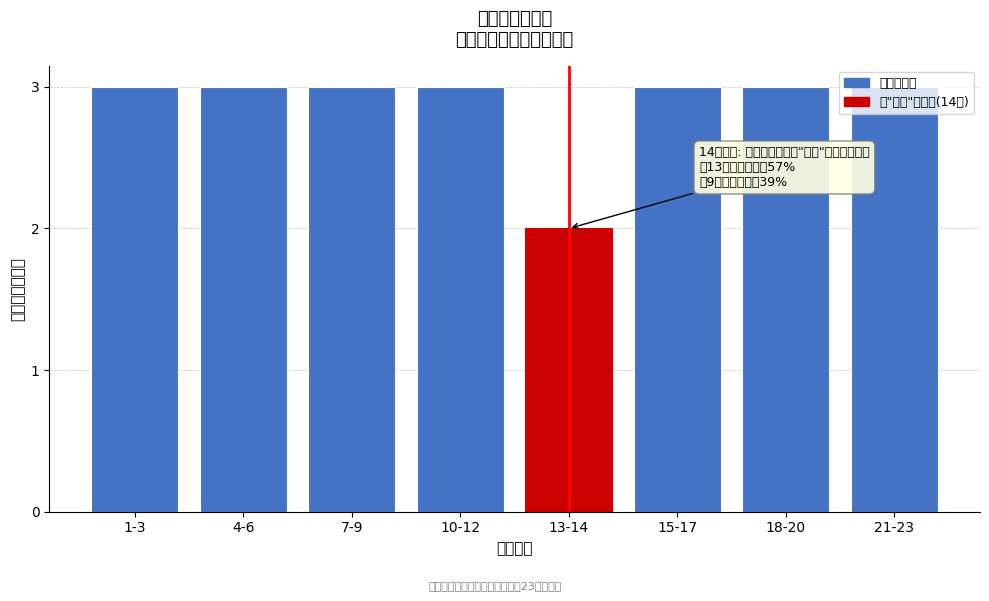

What is the sum of all values?

23